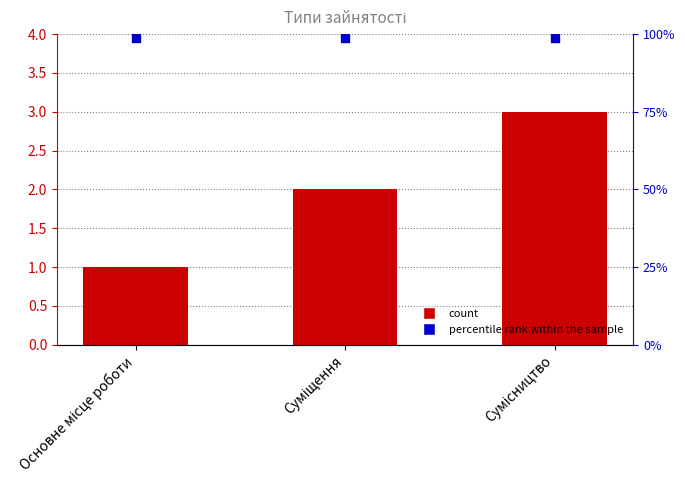

Is the value of percentile rank within the sample at Основне місце роботи greater than the value of Ідентифікатор at Сумісництво?

Yes